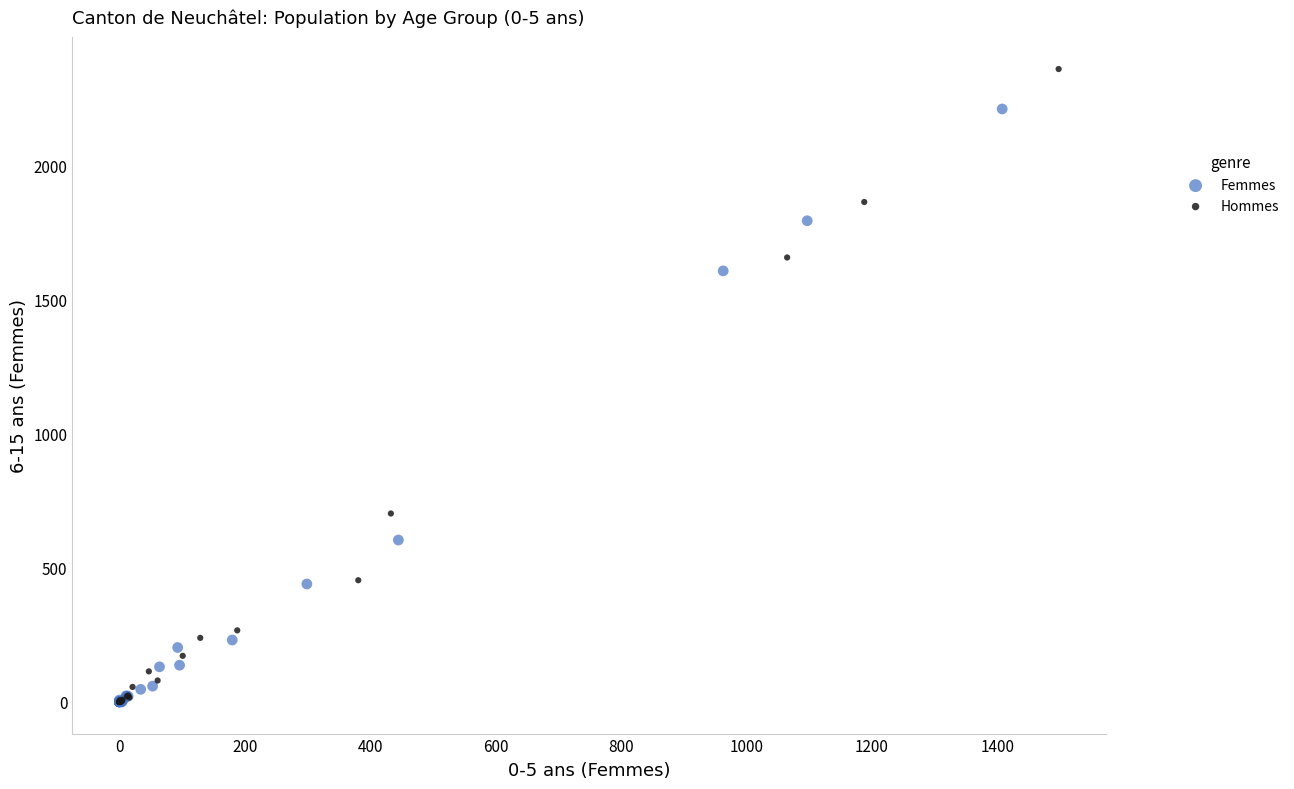

Which series has the widest spread of Y values?

Hommes